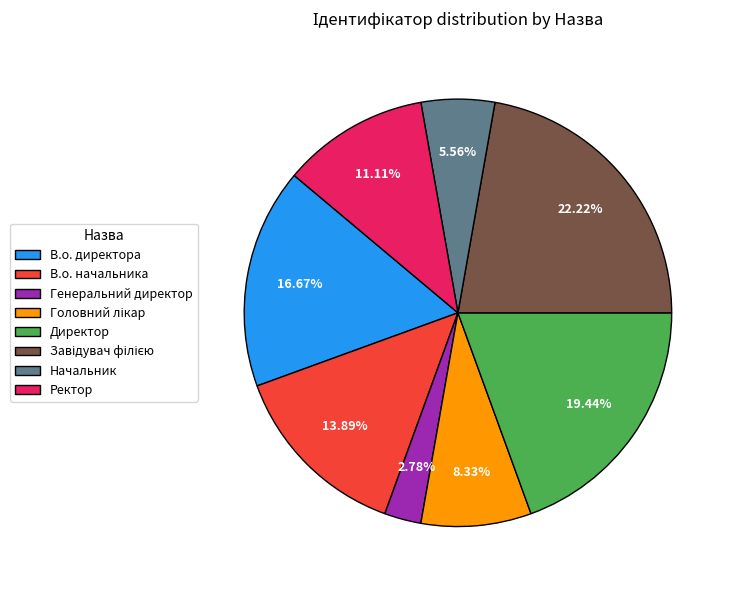

Which slice is the smallest?

Генеральний директор